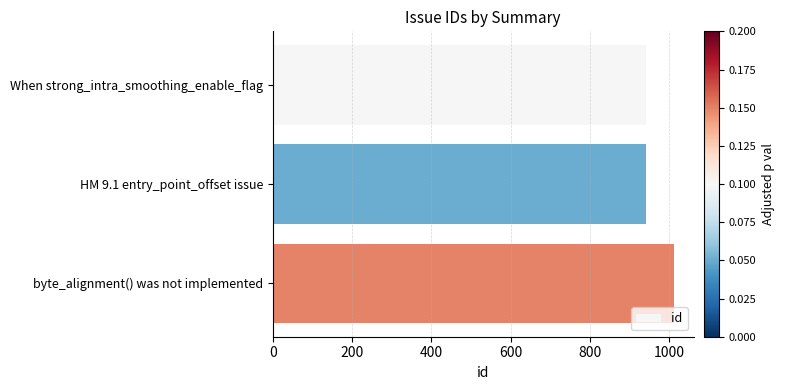

The chart shows a value of 1567 at byte_alignment() was not implemented. True or false?

False